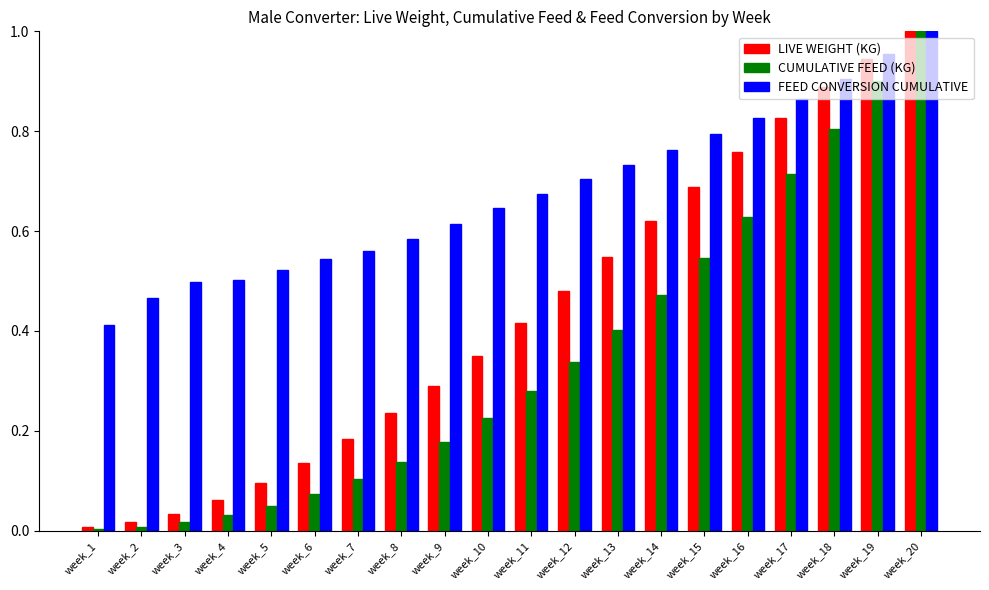

What are all the series names shown in the legend?

LIVE WEIGHT (KG), CUMULATIVE FEED (KG), FEED CONVERSION CUMULATIVE